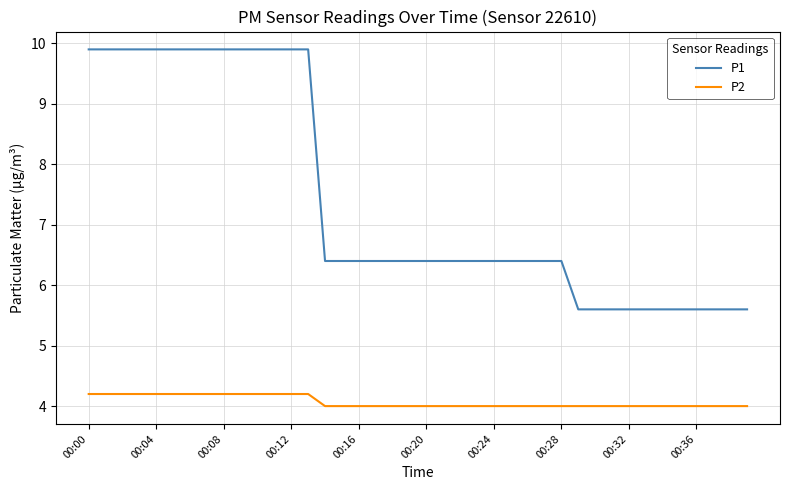

Which series has the widest spread of values?

P1